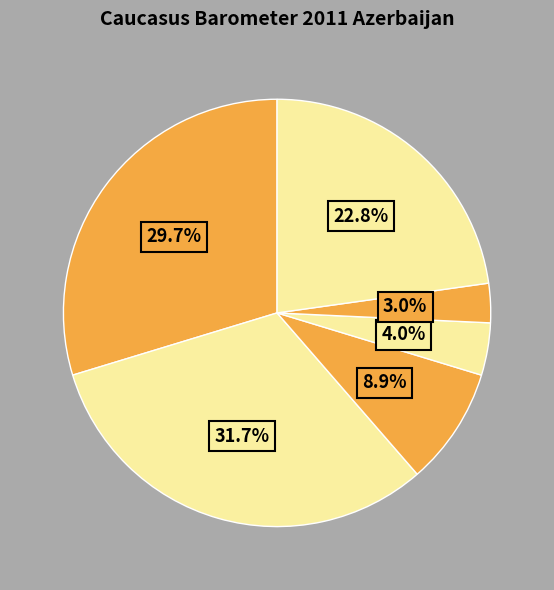

How many segments does this pie chart have?

6